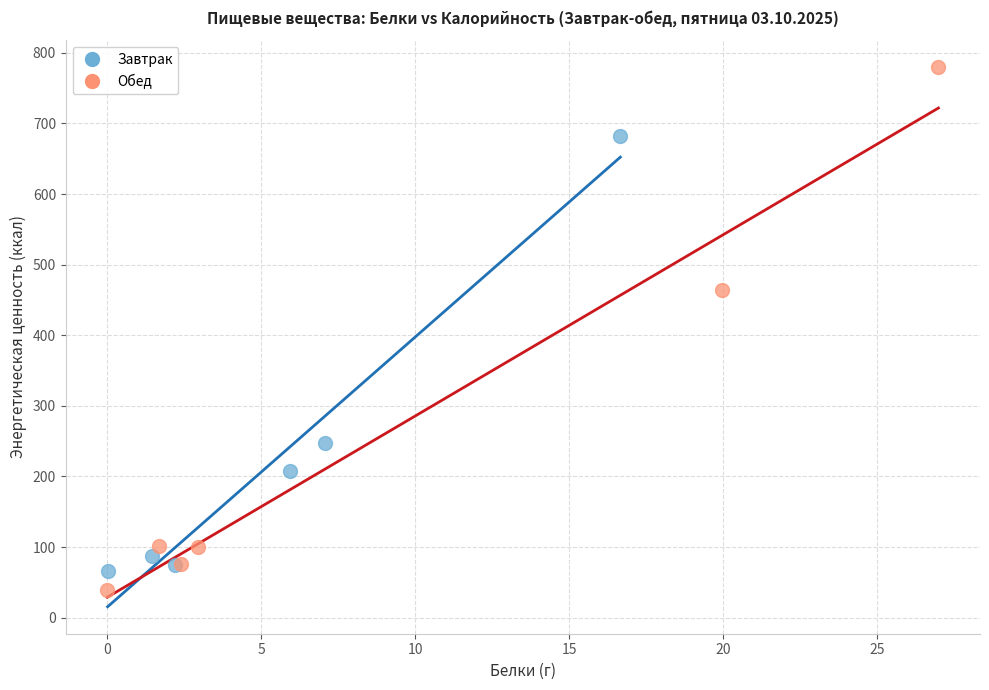

Which series contains the highest Y value?

Обед